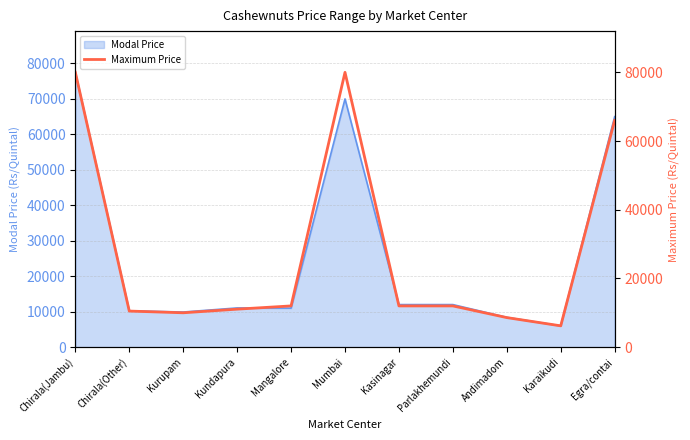

At which label is Modal Price closest to 41750?

Egra/contai